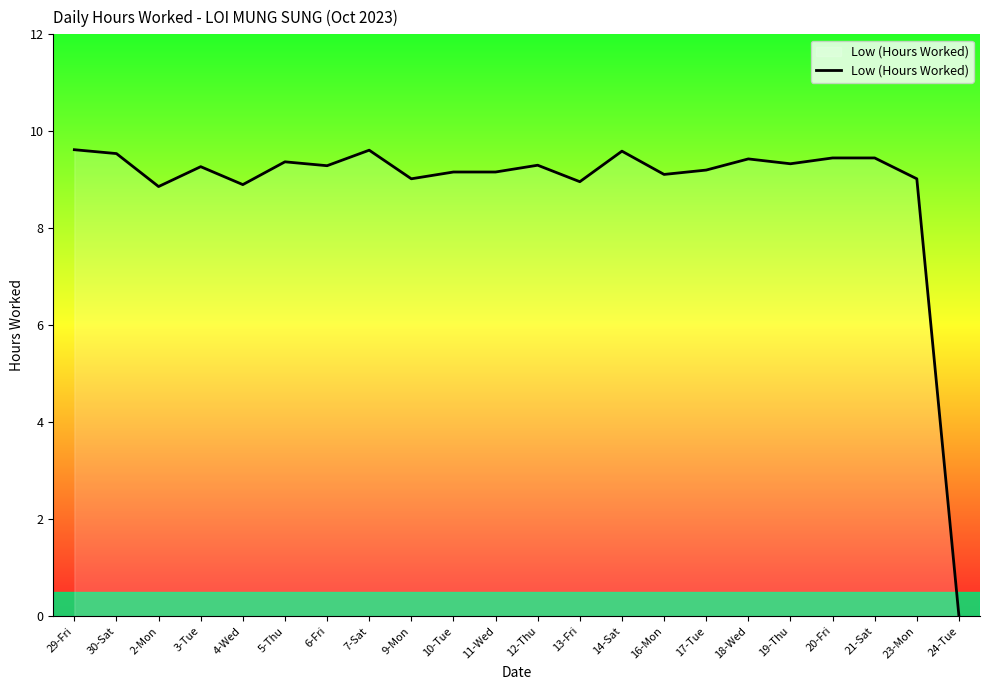

Does the chart have visible grid lines?

No